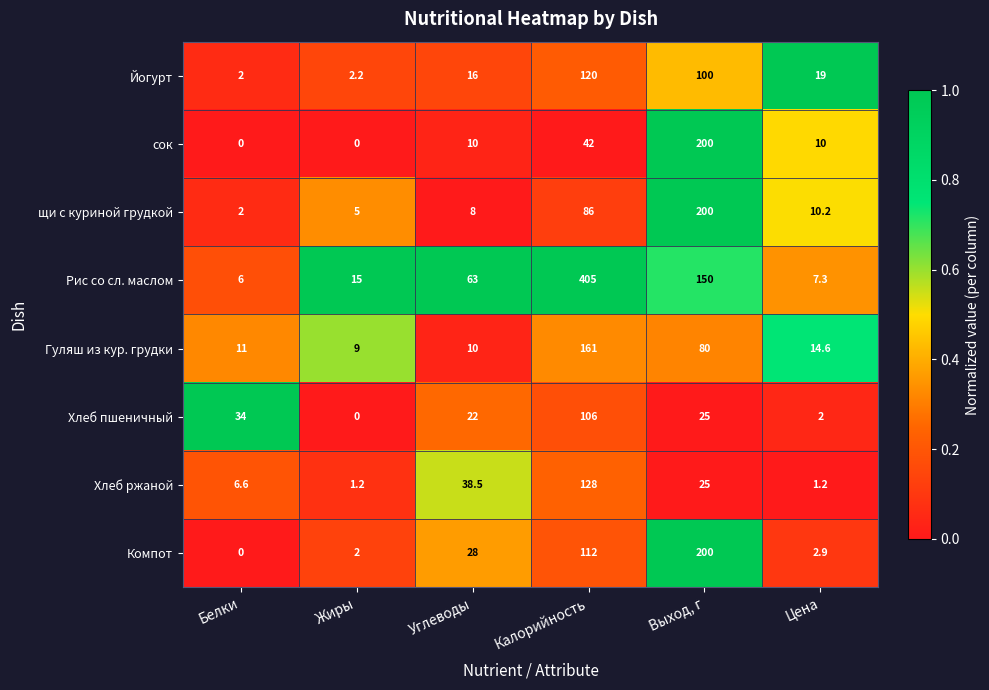

What is the total value across all series at Калорийность?

1160.0